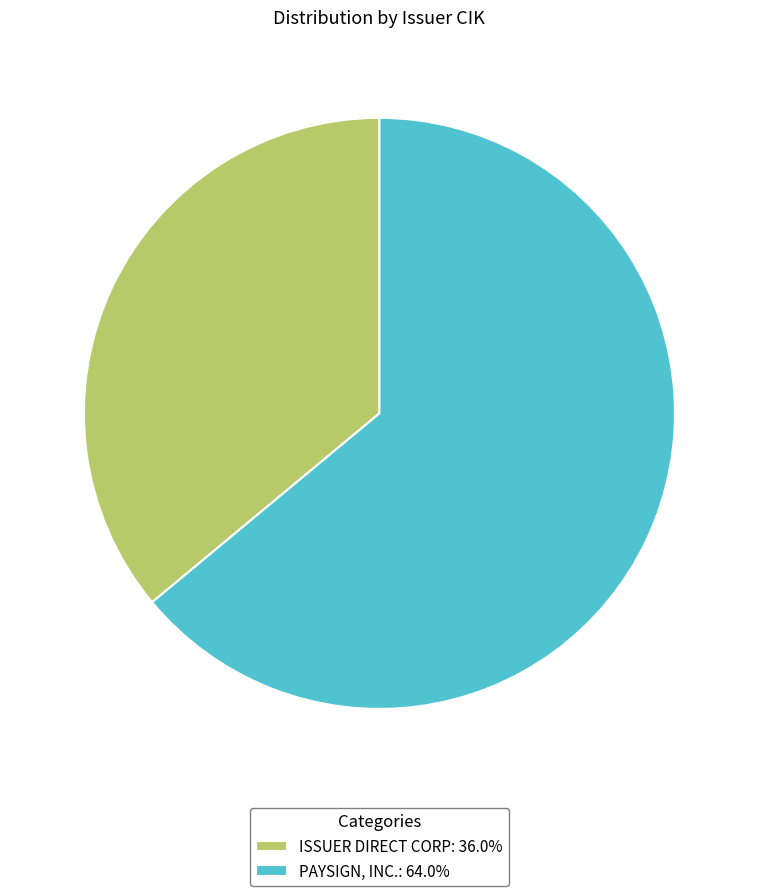

Combined, do PAYSIGN, INC.: 64.0% and ISSUER DIRECT CORP: 36.0% account for over 50%?

Yes